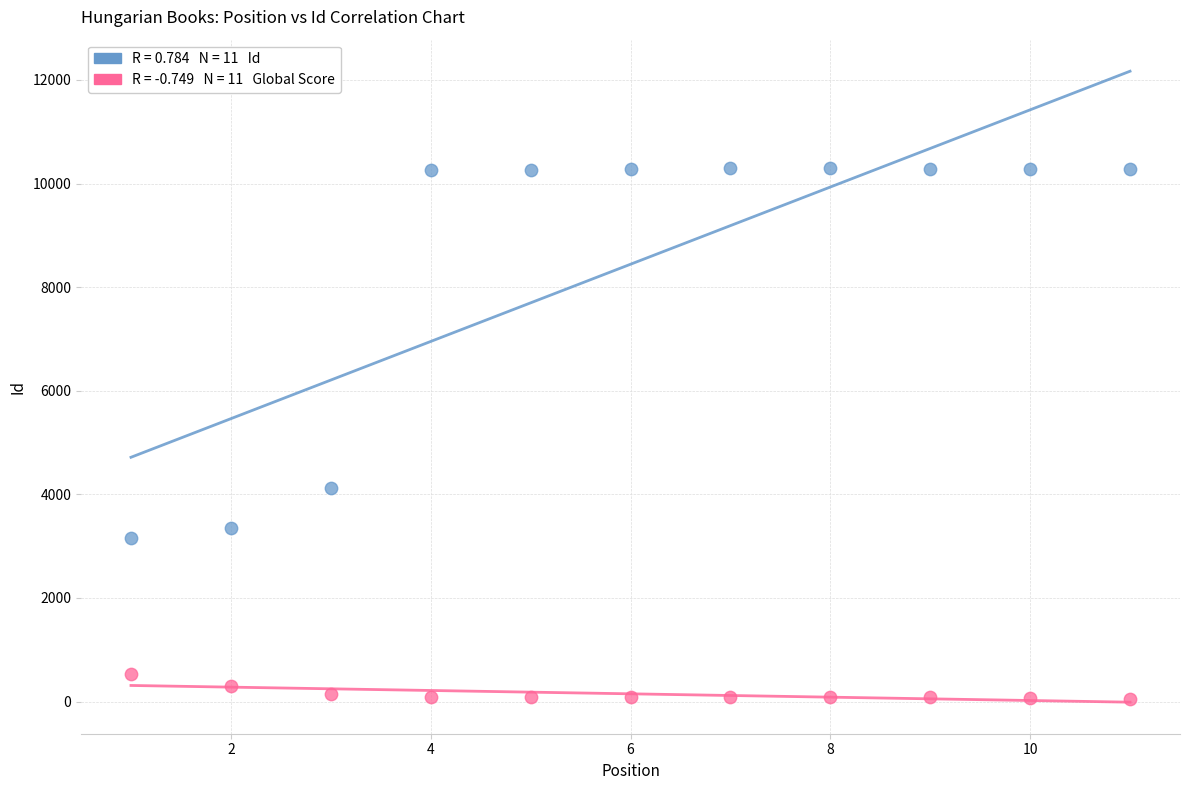

Across all data points, what is the range of X values (max minus min)?

10